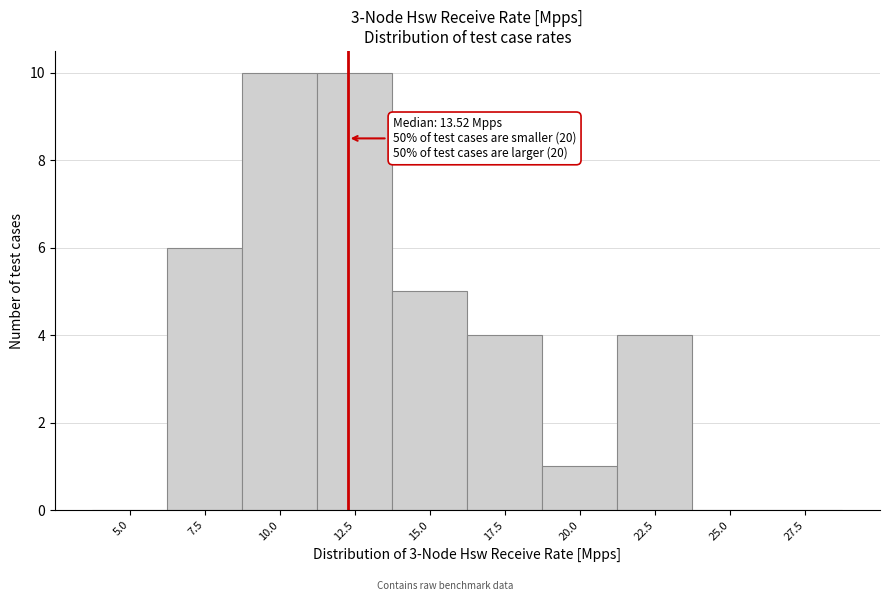

Reading left to right, what are all the values shown in this chart?

5.0=0	7.5=6	10.0=10	12.5=10	15.0=5	17.5=4	20.0=1	22.5=4	25.0=0	27.5=0